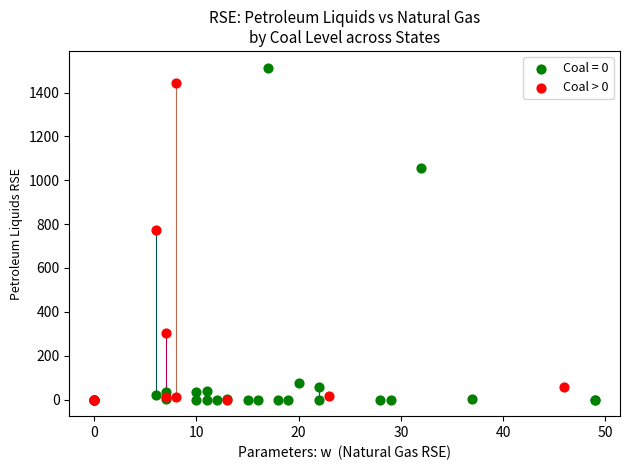

Which series has the largest Y range (max minus min)?

Coal = 0